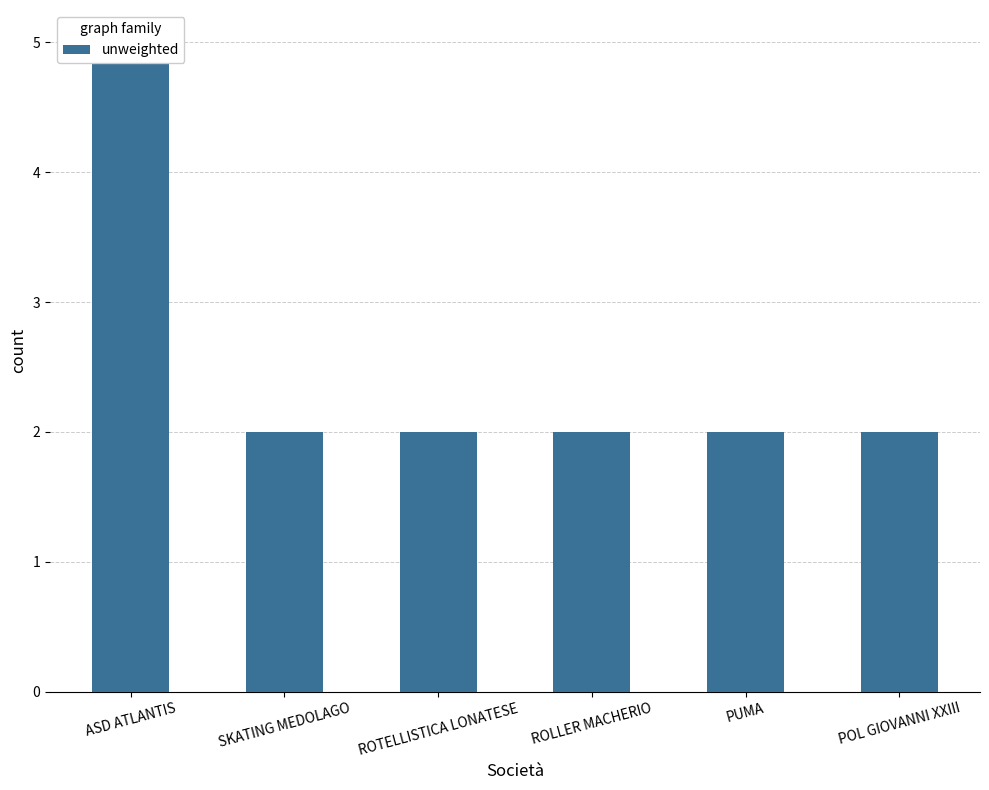

What position from the left is PUMA?

5